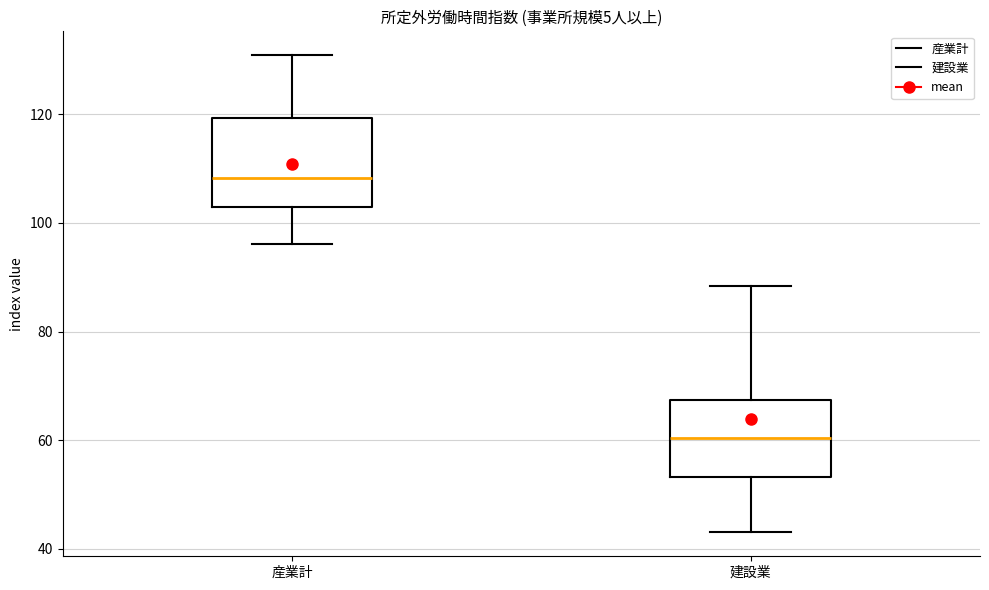

Which box's median line is the lowest?

建設業